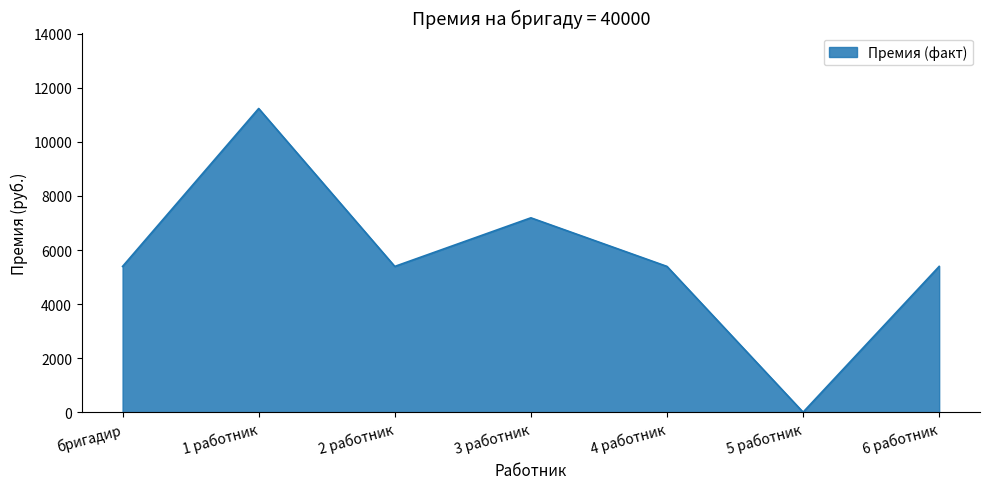

What is the average value?

5714.3